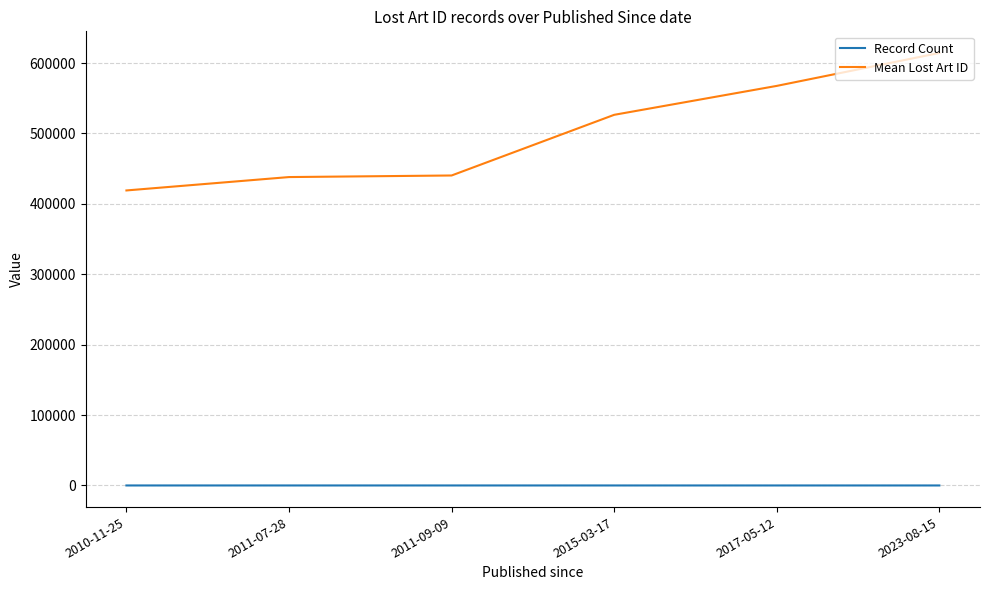

Is this an area chart (filled region under the line)?

No